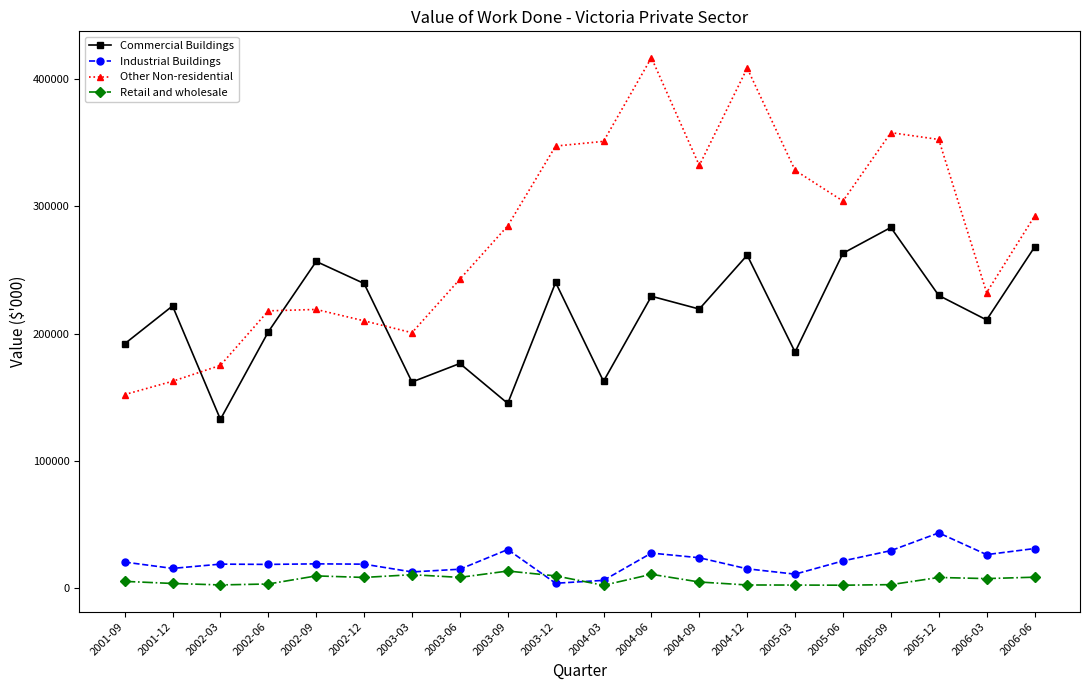

Count the number of data series in this chart.

4